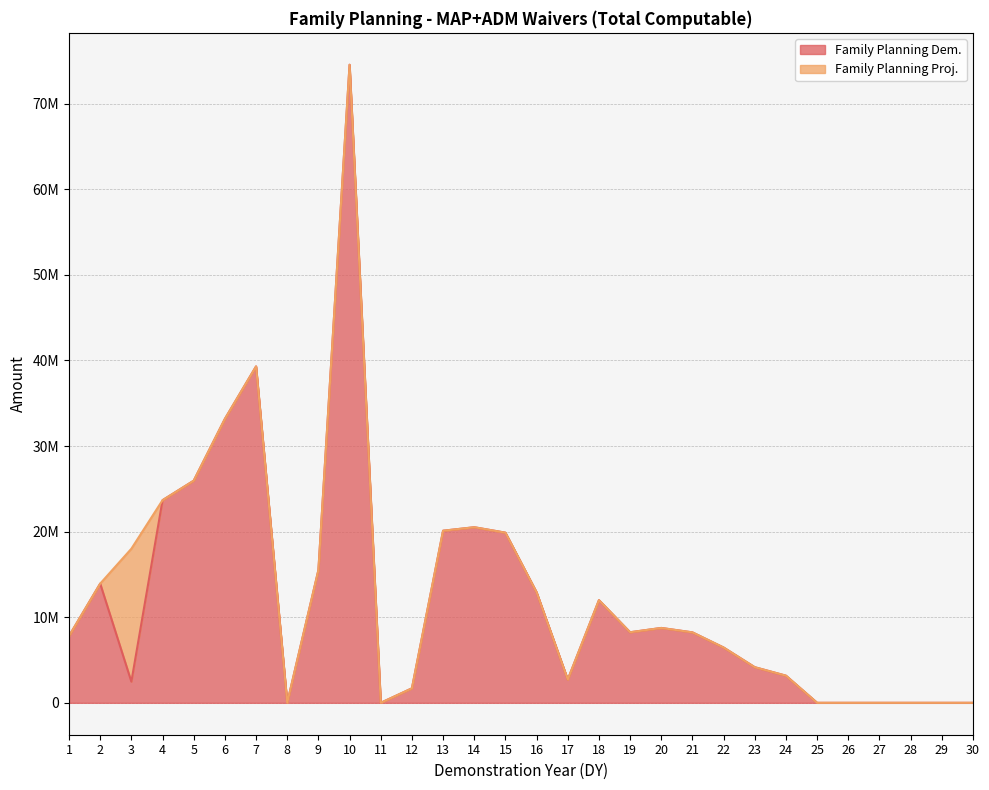

What is the average value?

12171709